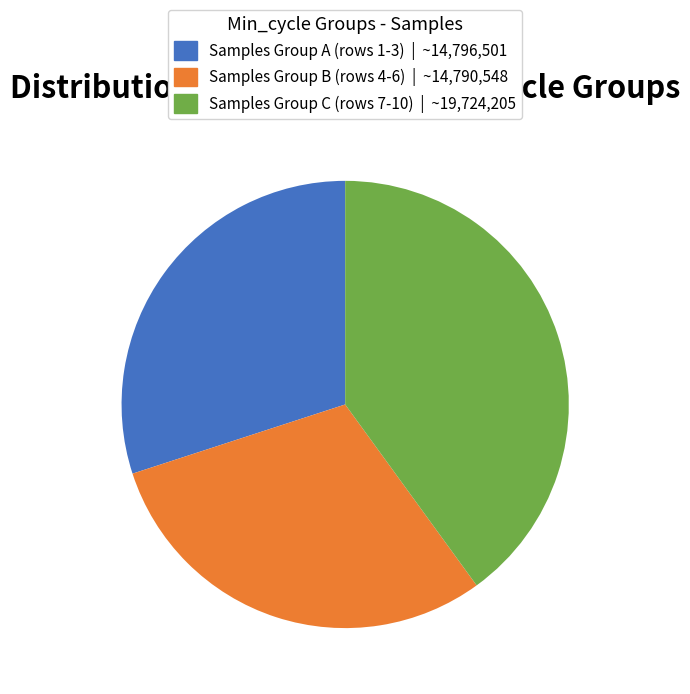

Does any single category account for the majority?

No